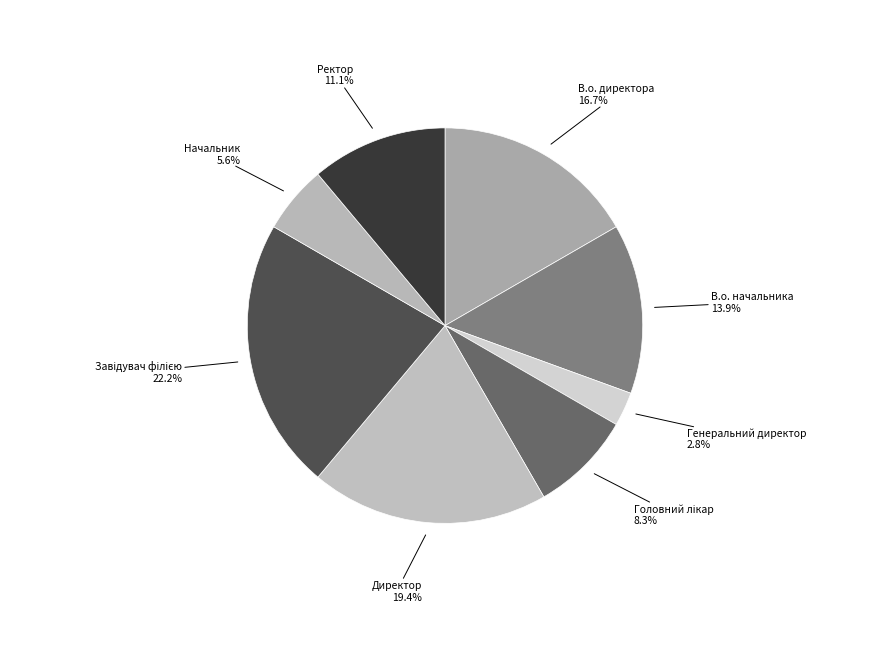

What percentage is the В.о. начальника slice, to the nearest percent?

14%